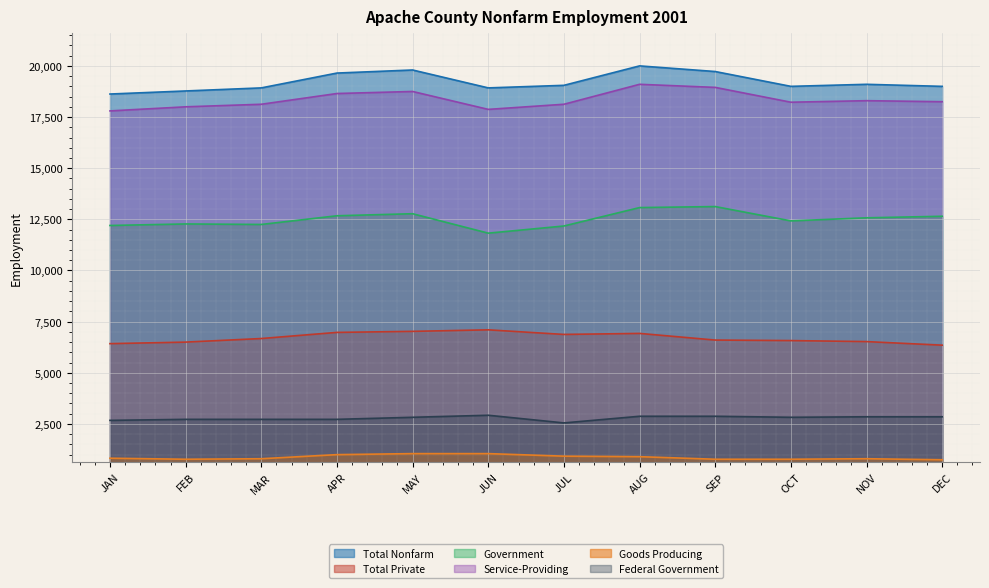

True or false: Goods Producing has a value of 1166 at DEC.

False